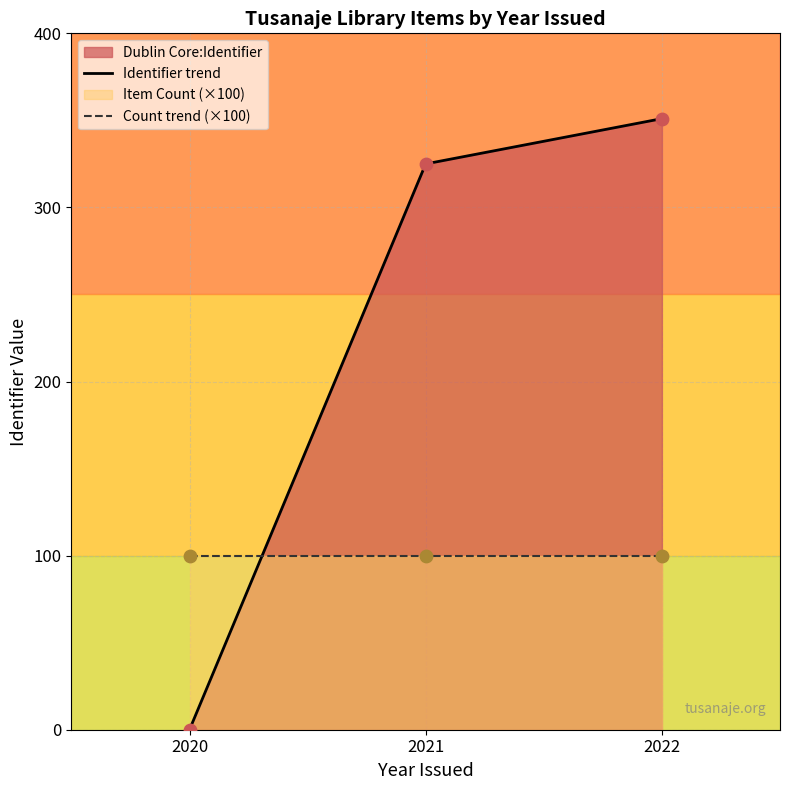

Which series contains the highest Y value?

Identifier trend